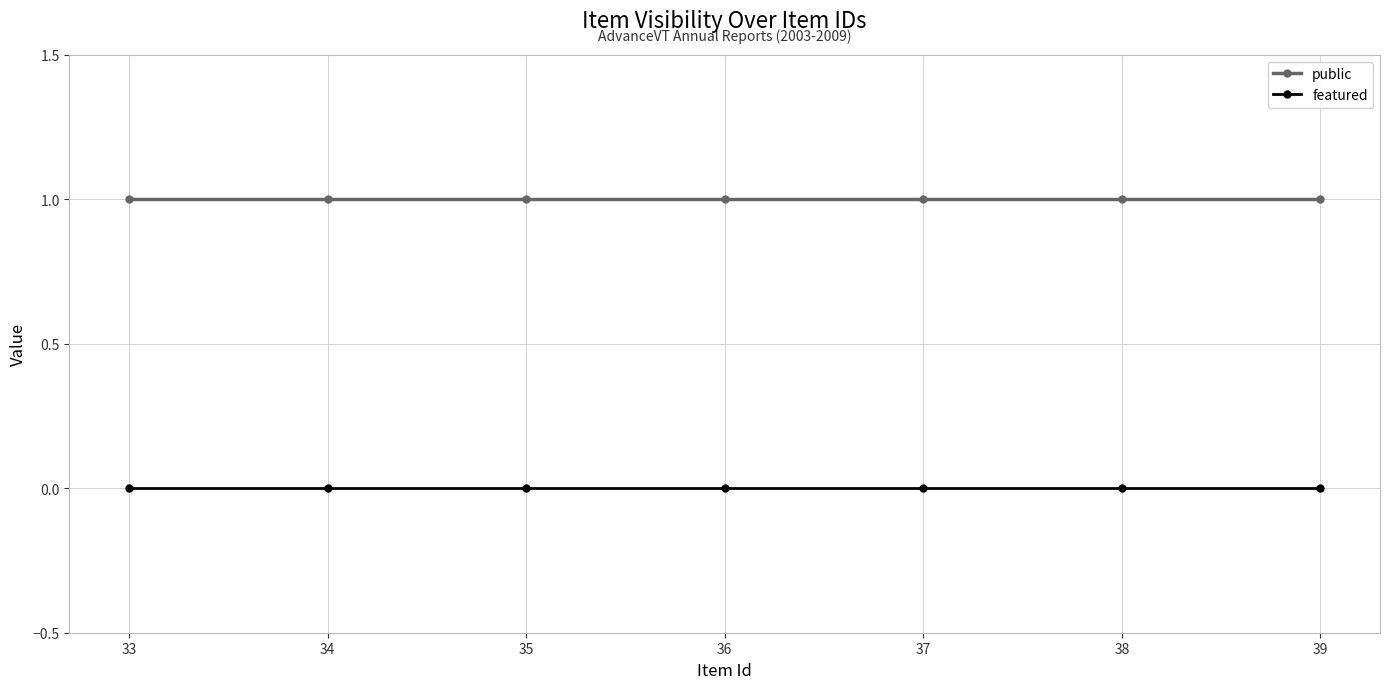

How many distinct data groups are displayed?

2